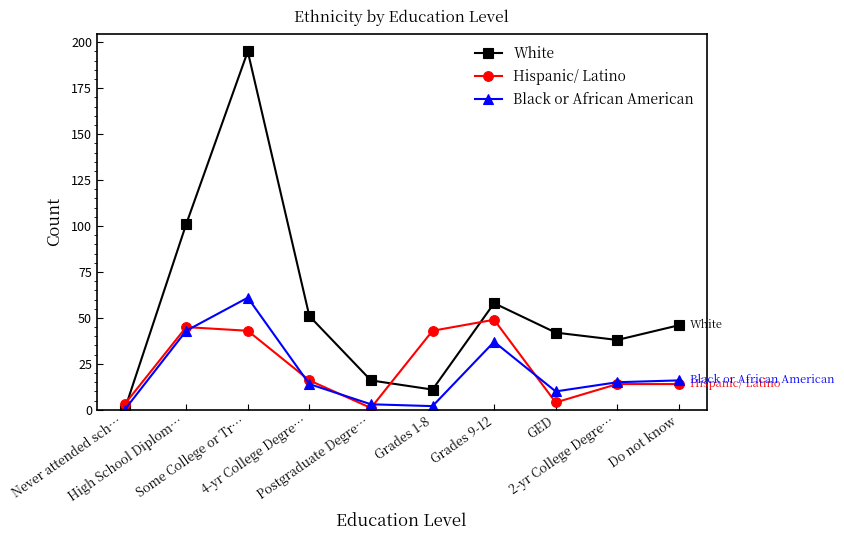

Which series has the widest spread of values?

White